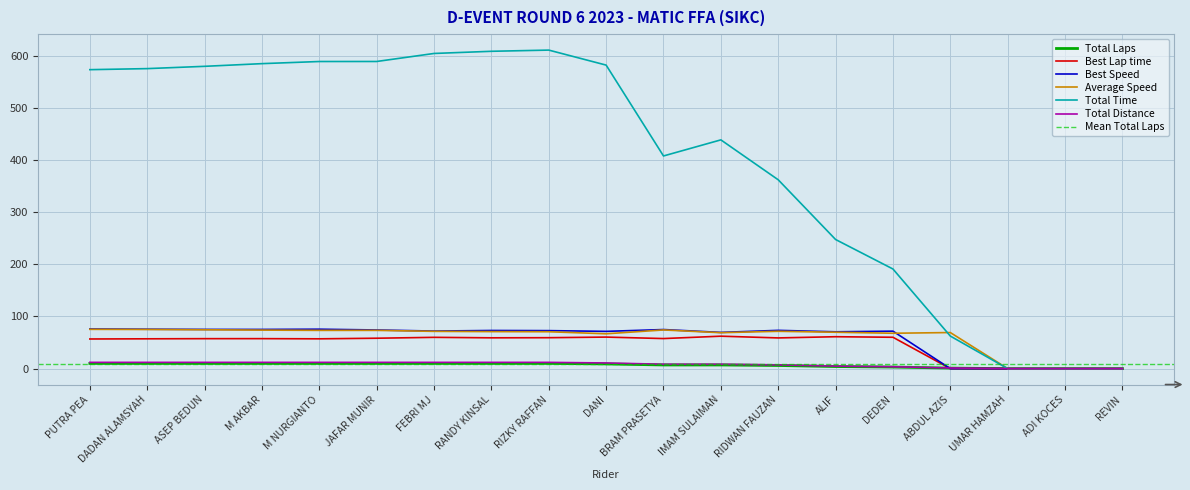

Reading left to right, transcribe all the data shown in this chart.

Total Laps: PUTRA PEA=10.0	DADAN ALAMSYAH=10.0	ASEP BEDUN=10.0	M AKBAR=10.0	M NURGIANTO=10.0	JAFAR MUNIR=10.0	FEBRI MJ=10.0	RANDY KINSAL=10.0	RIZKY RAFFAN=10.0	DANI=9.0	BRAM PRASETYA=7.0	IMAM SULAIMAN=7.0	RIDWAN FAUZAN=6.0	ALIF=4.0	DEDEN=3.0	ABDUL AZIS=1.0	UMAR HAMZAH=0.0	ADI KOCES=0.0	REVIN=0.0
Best Lap time: PUTRA PEA=56.8	DADAN ALAMSYAH=57.2	ASEP BEDUN=57.4	M AKBAR=57.5	M NURGIANTO=57.1	JAFAR MUNIR=58.3	FEBRI MJ=60.0	RANDY KINSAL=59.1	RIZKY RAFFAN=59.3	DANI=60.5	BRAM PRASETYA=57.6	IMAM SULAIMAN=62.2	RIDWAN FAUZAN=58.9	ALIF=61.2	DEDEN=60.1	ABDUL AZIS=0.0	UMAR HAMZAH=0.0	ADI KOCES=0.0	REVIN=0.0
Best Speed: PUTRA PEA=76.0	DADAN ALAMSYAH=75.6	ASEP BEDUN=75.2	M AKBAR=75.2	M NURGIANTO=75.6	JAFAR MUNIR=74.1	FEBRI MJ=72.0	RANDY KINSAL=73.1	RIZKY RAFFAN=72.9	DANI=71.4	BRAM PRASETYA=74.9	IMAM SULAIMAN=69.5	RIDWAN FAUZAN=73.4	ALIF=70.6	DEDEN=71.8	ABDUL AZIS=0.0	UMAR HAMZAH=0.0	ADI KOCES=0.0	REVIN=0.0
Average Speed: PUTRA PEA=75.3	DADAN ALAMSYAH=75.1	ASEP BEDUN=74.5	M AKBAR=73.9	M NURGIANTO=73.3	JAFAR MUNIR=73.3	FEBRI MJ=71.5	RANDY KINSAL=71.0	RIZKY RAFFAN=70.7	DANI=66.8	BRAM PRASETYA=74.1	IMAM SULAIMAN=68.9	RIDWAN FAUZAN=71.6	ALIF=69.8	DEDEN=67.8	ABDUL AZIS=69.2	UMAR HAMZAH=0.0	ADI KOCES=0.0	REVIN=0.0
Total Time: PUTRA PEA=573.4	DADAN ALAMSYAH=575.4	ASEP BEDUN=579.8	M AKBAR=584.9	M NURGIANTO=589.0	JAFAR MUNIR=589.1	FEBRI MJ=604.4	RANDY KINSAL=608.6	RIZKY RAFFAN=610.9	DANI=582.1	BRAM PRASETYA=407.9	IMAM SULAIMAN=438.7	RIDWAN FAUZAN=362.2	ALIF=247.6	DEDEN=191.1	ABDUL AZIS=62.4	UMAR HAMZAH=0.0	ADI KOCES=0.0	REVIN=0.0
Total Distance: PUTRA PEA=12.0	DADAN ALAMSYAH=12.0	ASEP BEDUN=12.0	M AKBAR=12.0	M NURGIANTO=12.0	JAFAR MUNIR=12.0	FEBRI MJ=12.0	RANDY KINSAL=12.0	RIZKY RAFFAN=12.0	DANI=10.8	BRAM PRASETYA=8.4	IMAM SULAIMAN=8.4	RIDWAN FAUZAN=7.2	ALIF=4.8	DEDEN=3.6	ABDUL AZIS=1.2	UMAR HAMZAH=0.0	ADI KOCES=0.0	REVIN=0.0